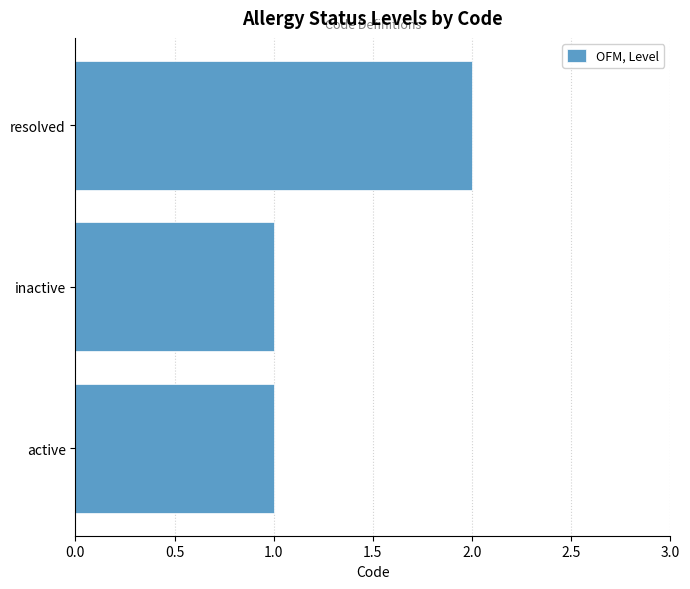

The chart shows a value of 2 at resolved. True or false?

True